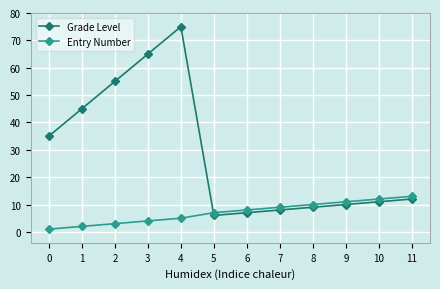

Rank the series by their average value, from lowest to highest.

Entry Number, Grade Level